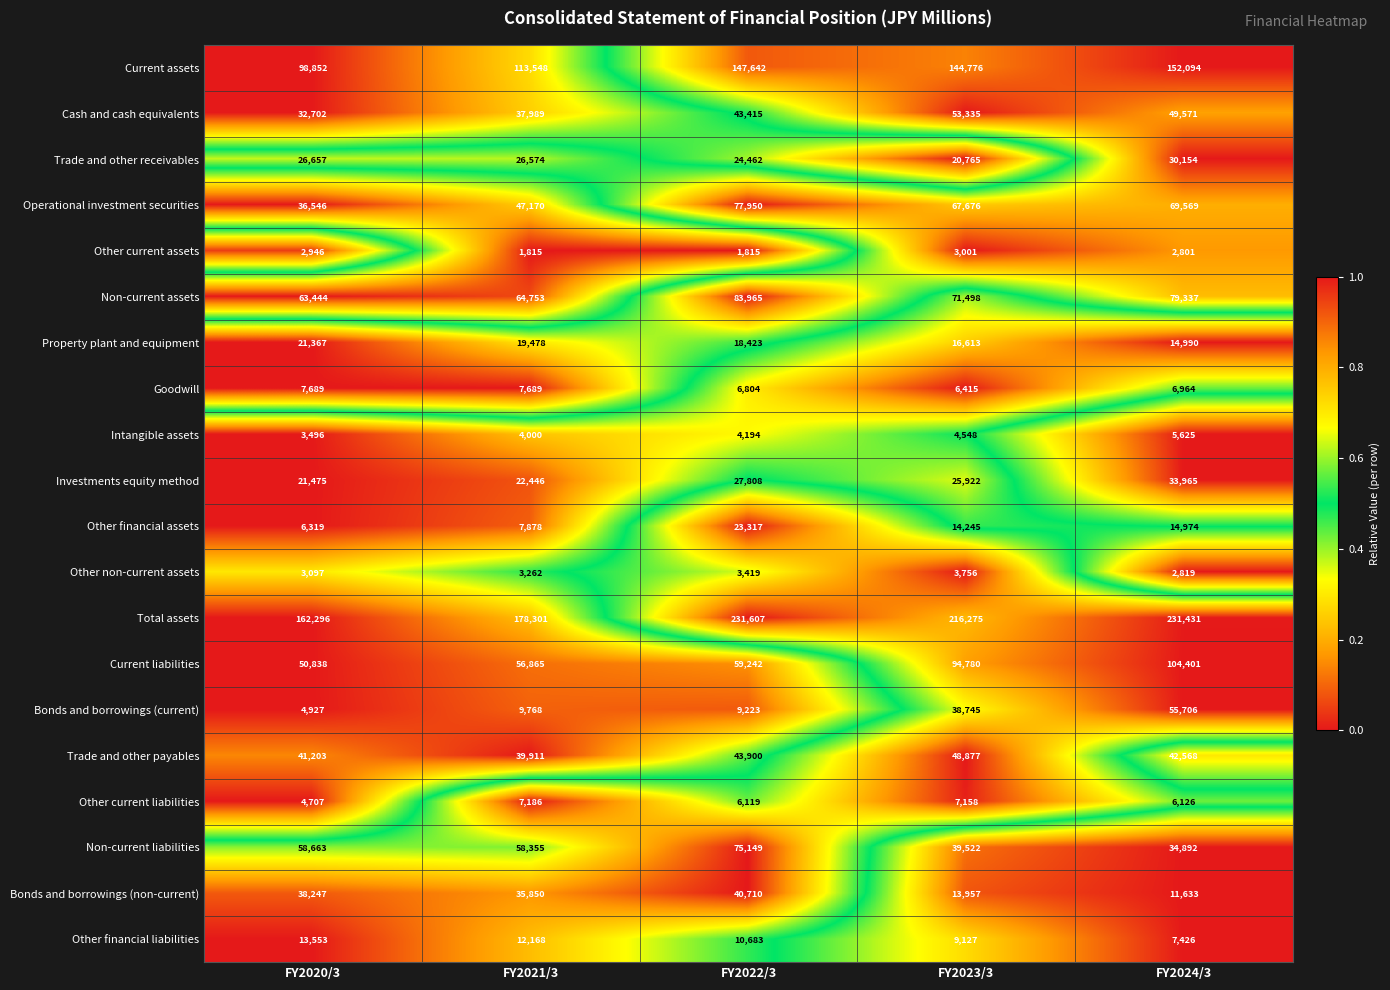

Which series has the largest range (max minus min)?

Total assets